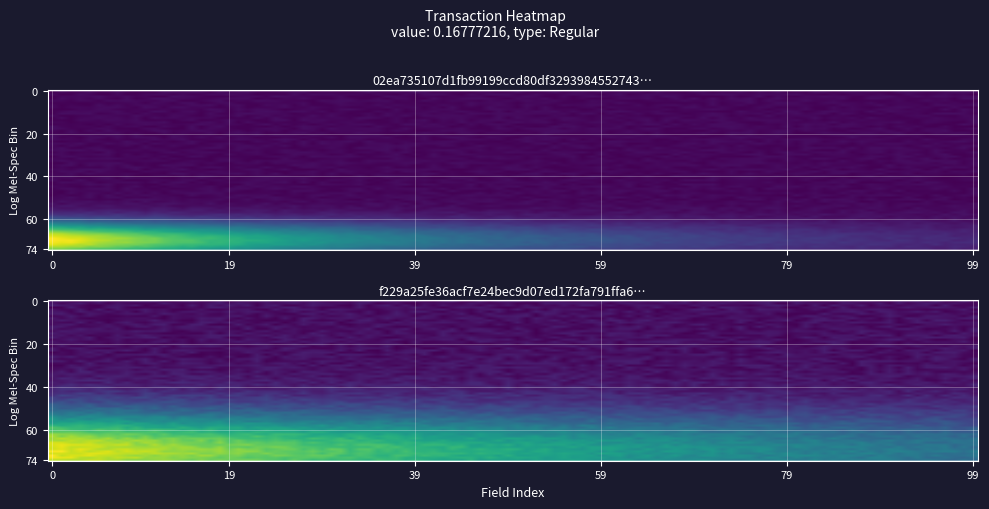

Which series has the largest range (max minus min)?

f229a25fe36acf7e24bec9d07ed172fa791ffa6